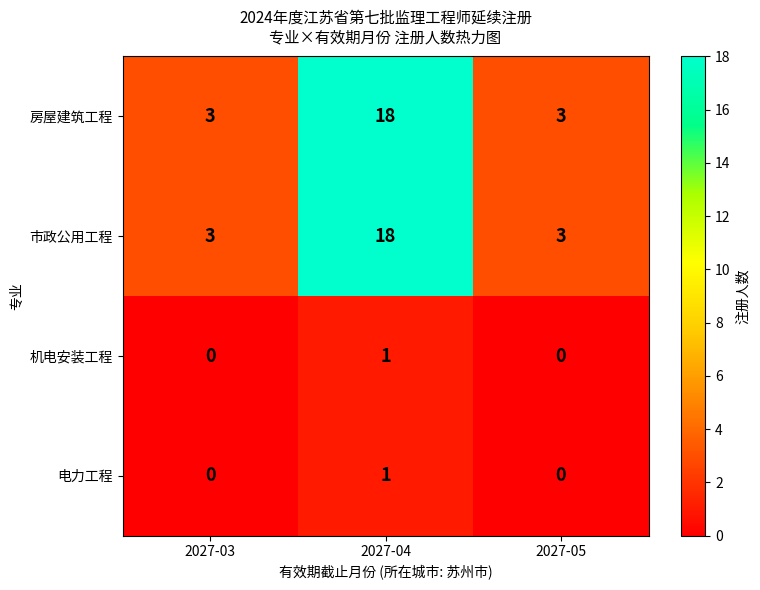

What is the sum of all 市政公用工程 values?

24